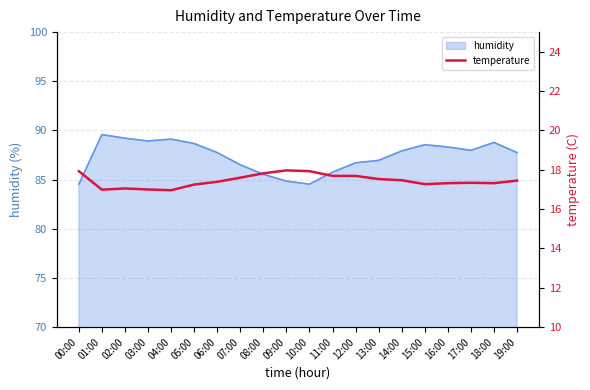

The chart shows a value of 17.7 at 12:00. True or false?

True